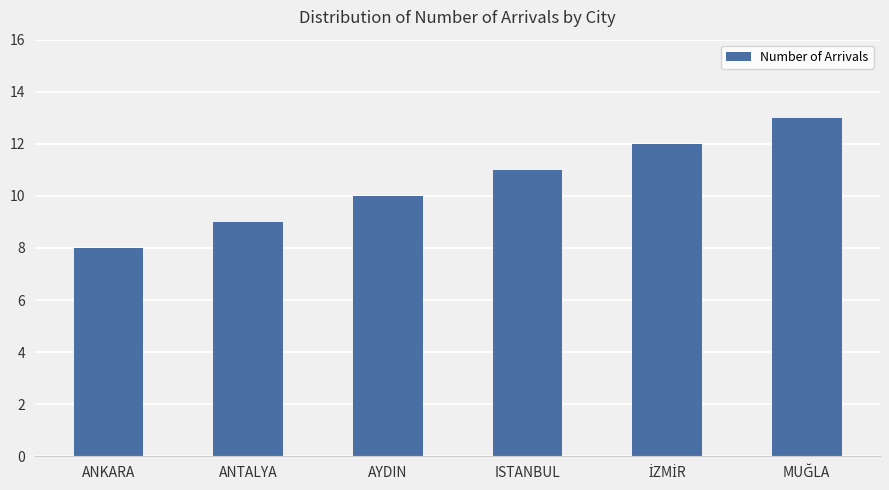

Reading left to right, extract all data points from this chart.

8	9	10	11	12	13